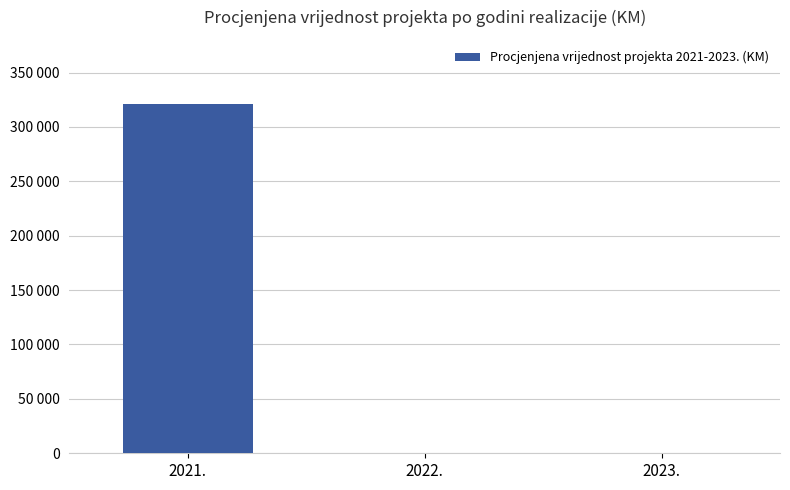

Are the bars horizontal?

No